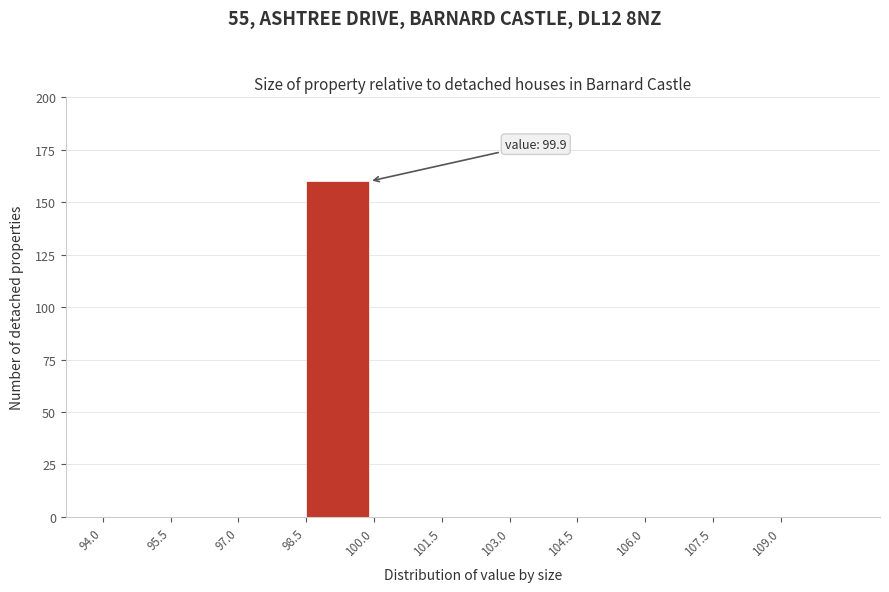

Which range on the x-axis has the tallest bar?

98.5 to 100.0